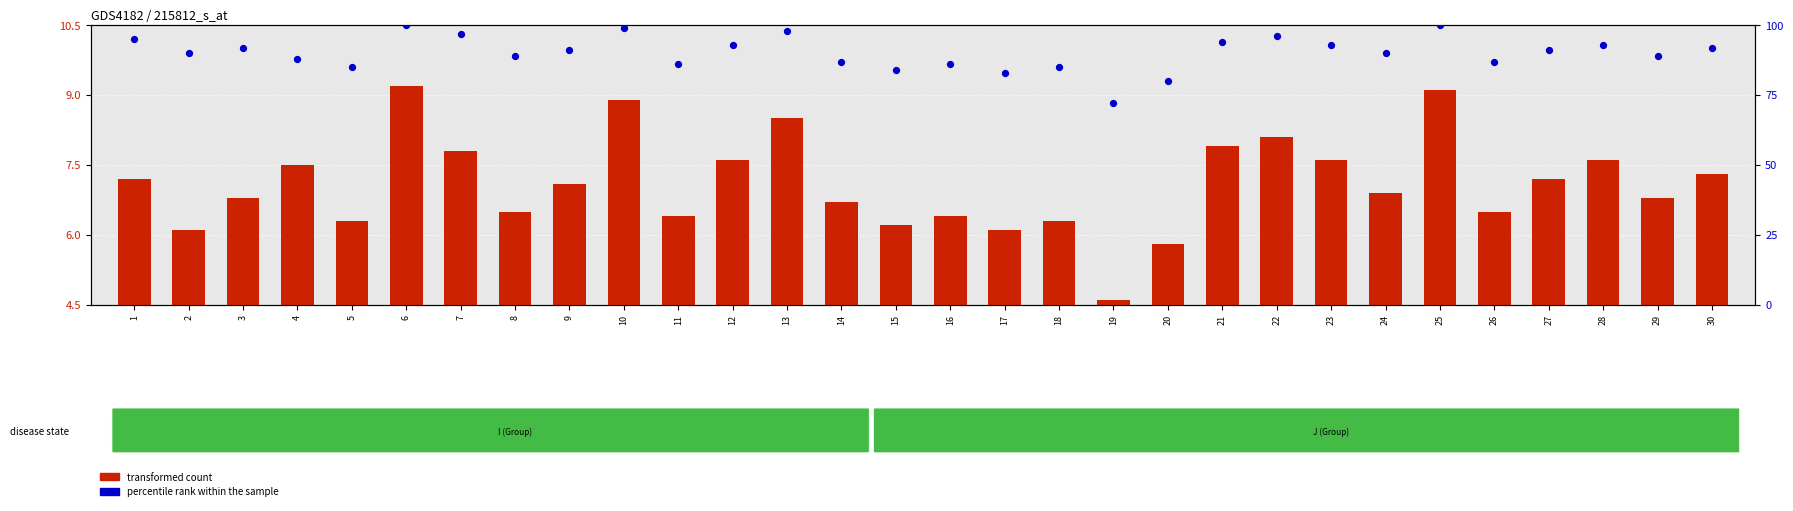

Which series has the largest total across all categories?

percentile rank within the sample